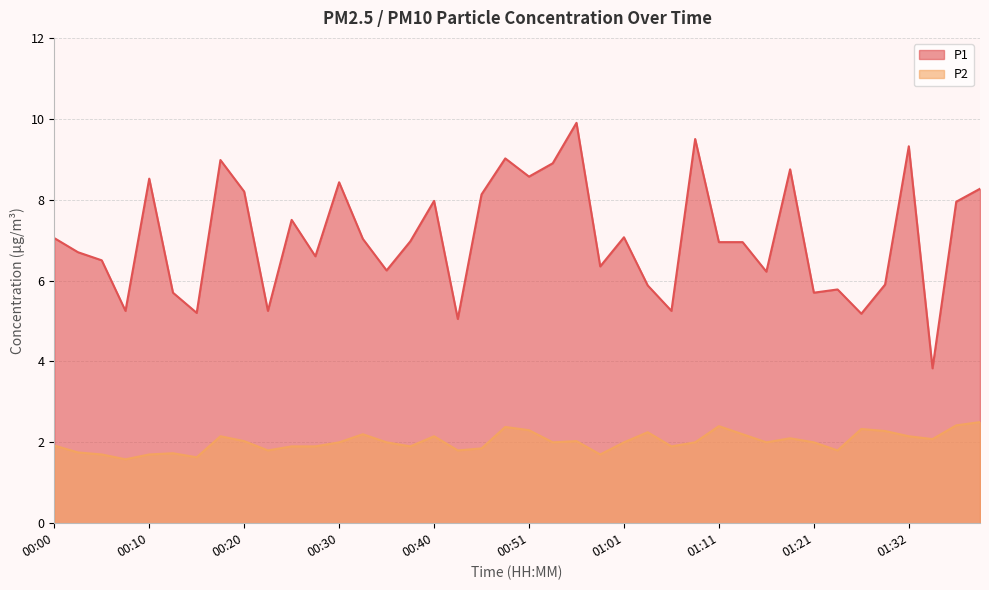

Reading left to right, transcribe all the data shown in this chart.

P1: 7.0	6.7	6.5	5.2	8.5	5.7	5.2	9.0	8.2	5.2	7.5	6.6	8.4	7.0	6.2	7.0	8.0	5.0	8.1	9.0	8.6	8.9	9.9	6.3	7.1	5.9	5.2	9.5	7.0	7.0	6.2	8.8	5.7	5.8	5.2	5.9	9.3	3.8	8.0	8.3
P2: 1.9	1.8	1.7	1.6	1.7	1.7	1.6	2.1	2.0	1.8	1.9	1.9	2.0	2.2	2.0	1.9	2.1	1.8	1.9	2.4	2.3	2.0	2.0	1.7	2.0	2.2	1.9	2.0	2.4	2.2	2.0	2.1	2.0	1.8	2.3	2.3	2.1	2.1	2.4	2.5